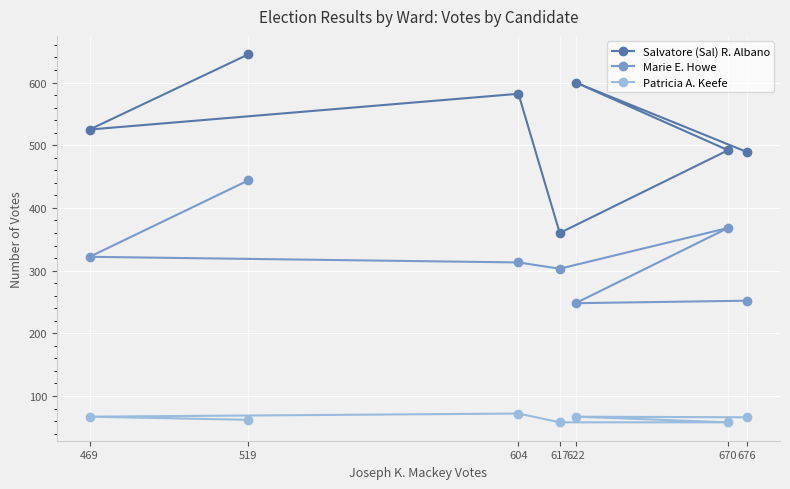

At which category does the chart reach its peak across all series?

519